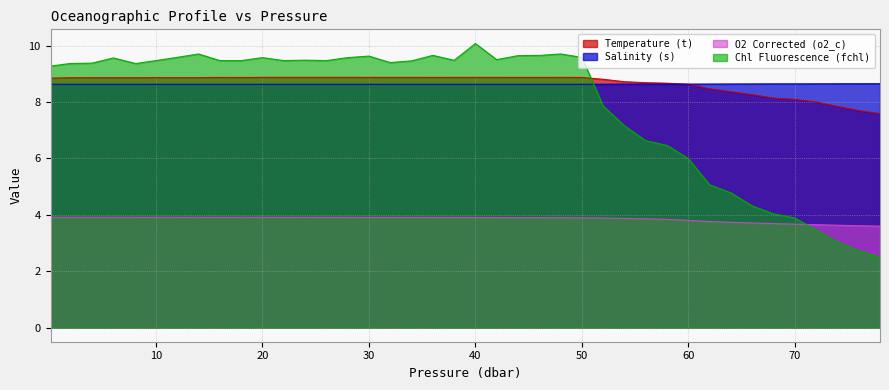

Read the O2 Corrected (o2_c) value at 32.0.

3.9